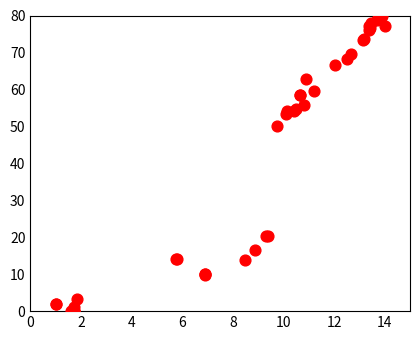

What Y value in the scatter plot is closest to 40?

50.2